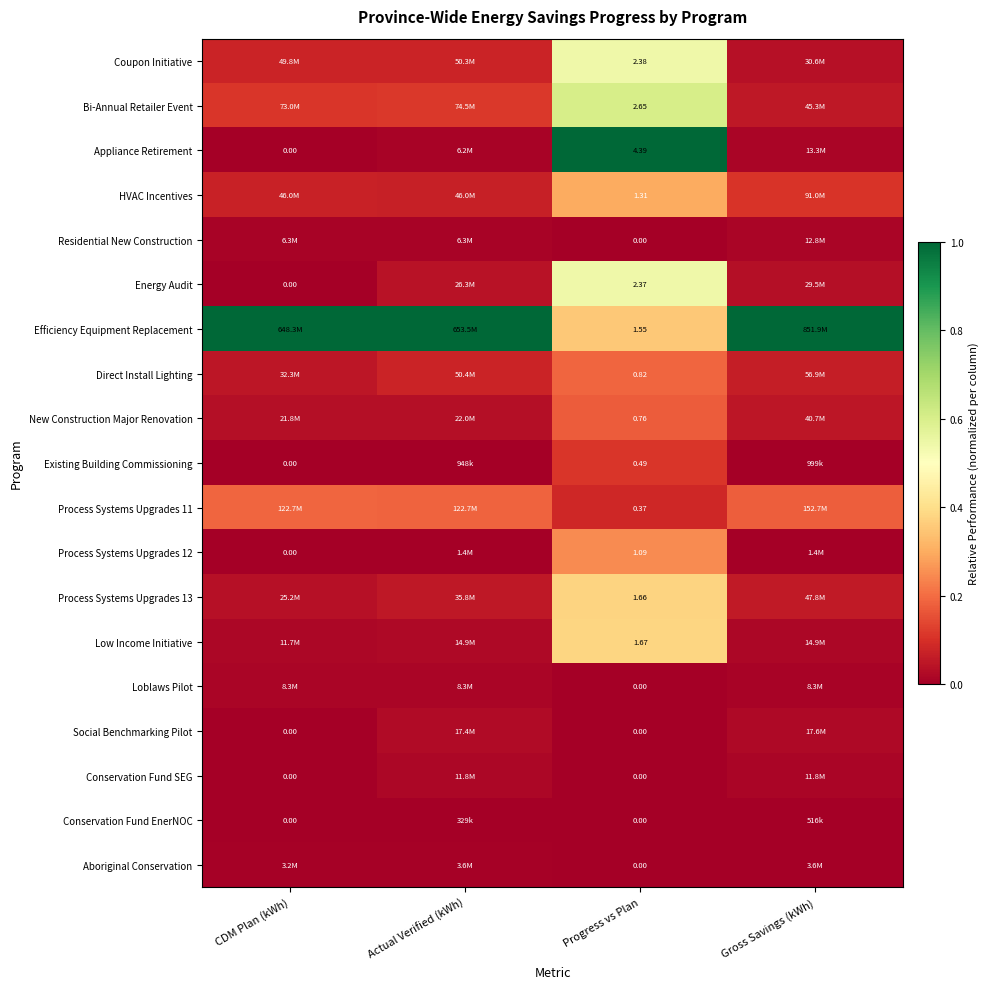

What is the sum of all Existing Building Commissioning values?

0.1